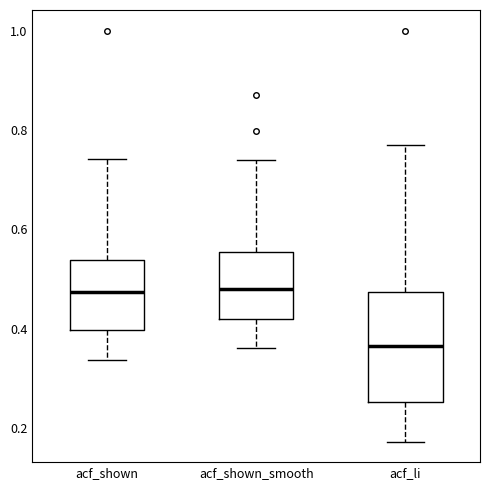

Comparing the boxes themselves (not the whiskers), which one is the tallest?

acf_li